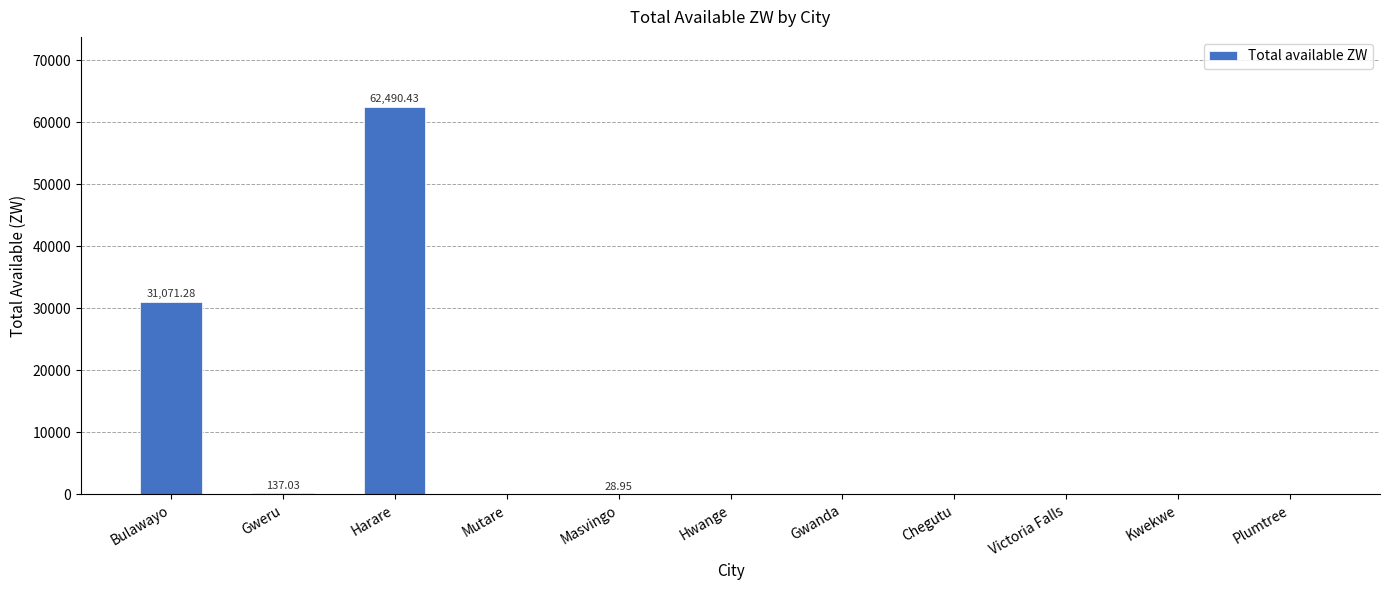

Which category has the highest value across all series?

Harare